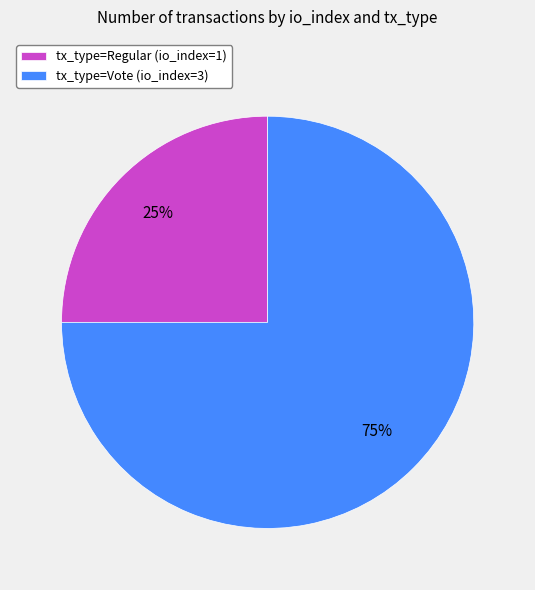

The tx_type=Regular (io_index=1) slice represents 25% of the pie. True or false?

True